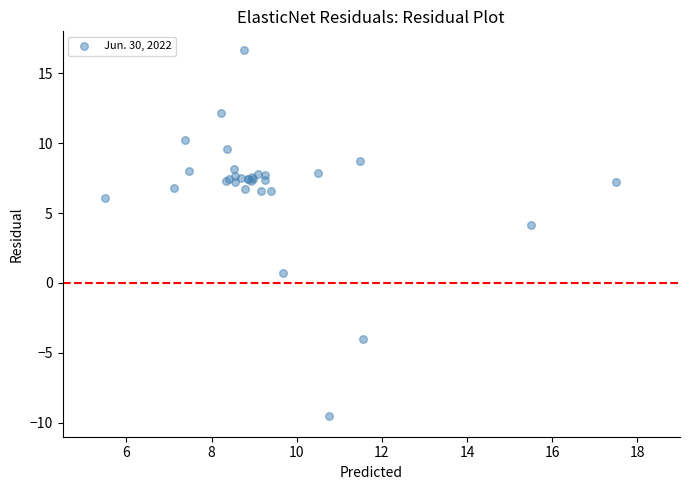

What Y value in the scatter plot is closest to 3?

4.2